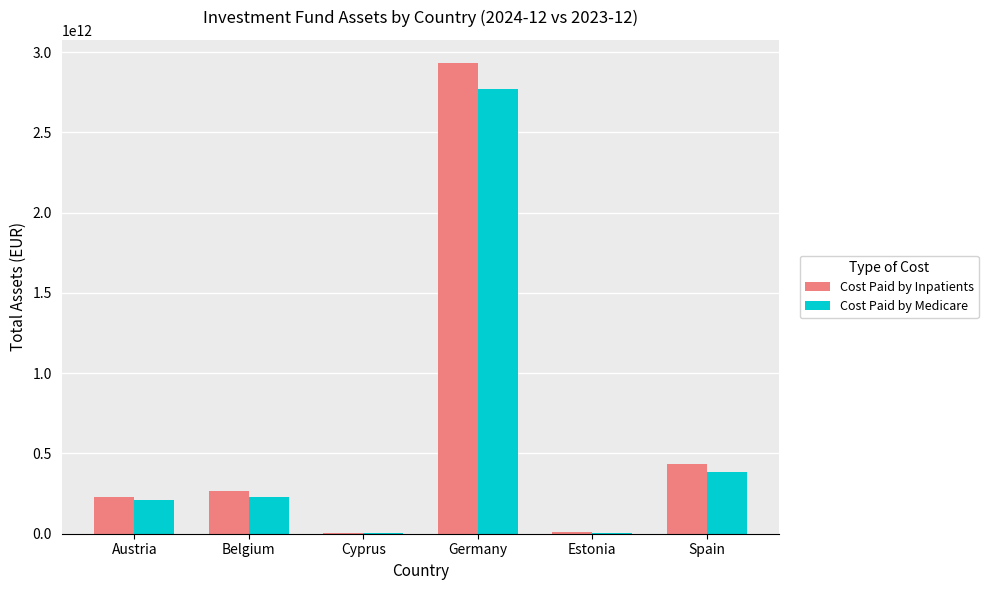

Does the chart contain stacked bars?

No